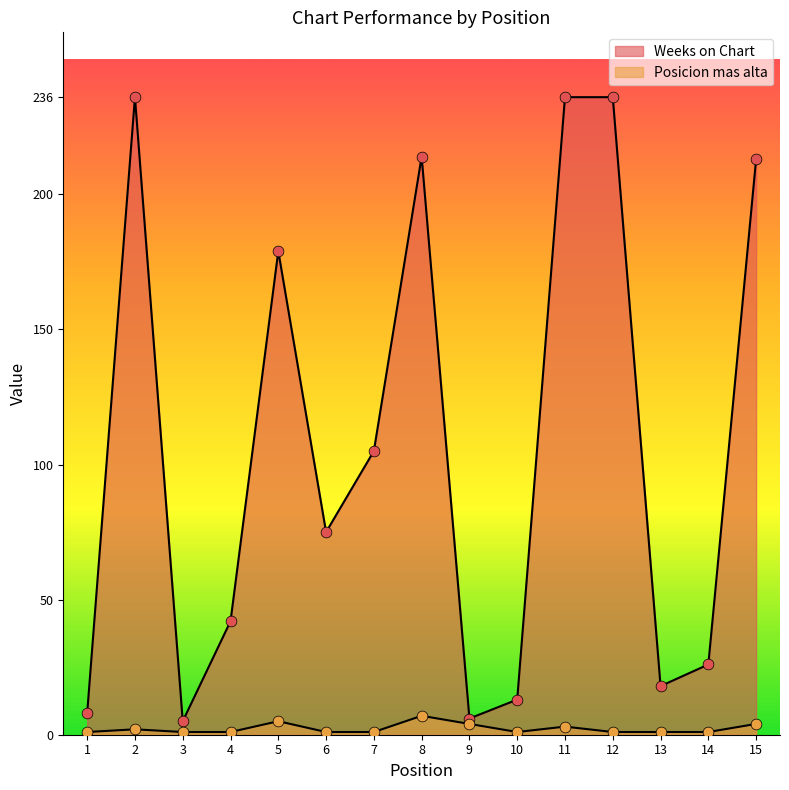

Is the value of Posicion mas alta at 3 greater than the value of Weeks on Chart at 12?

No